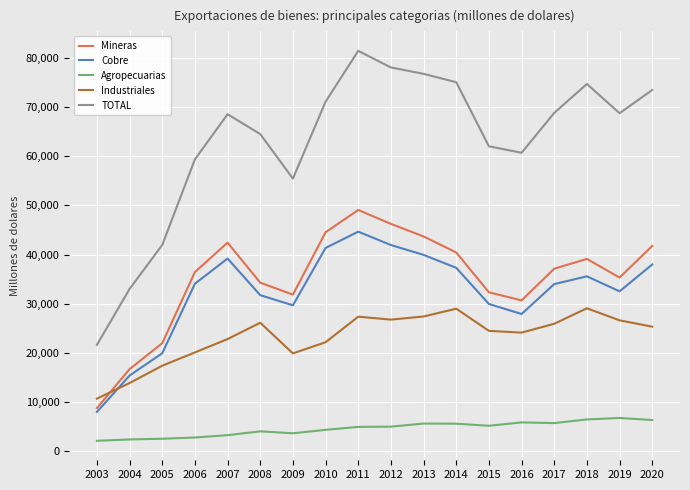

Which series has the largest total across all categories?

TOTAL